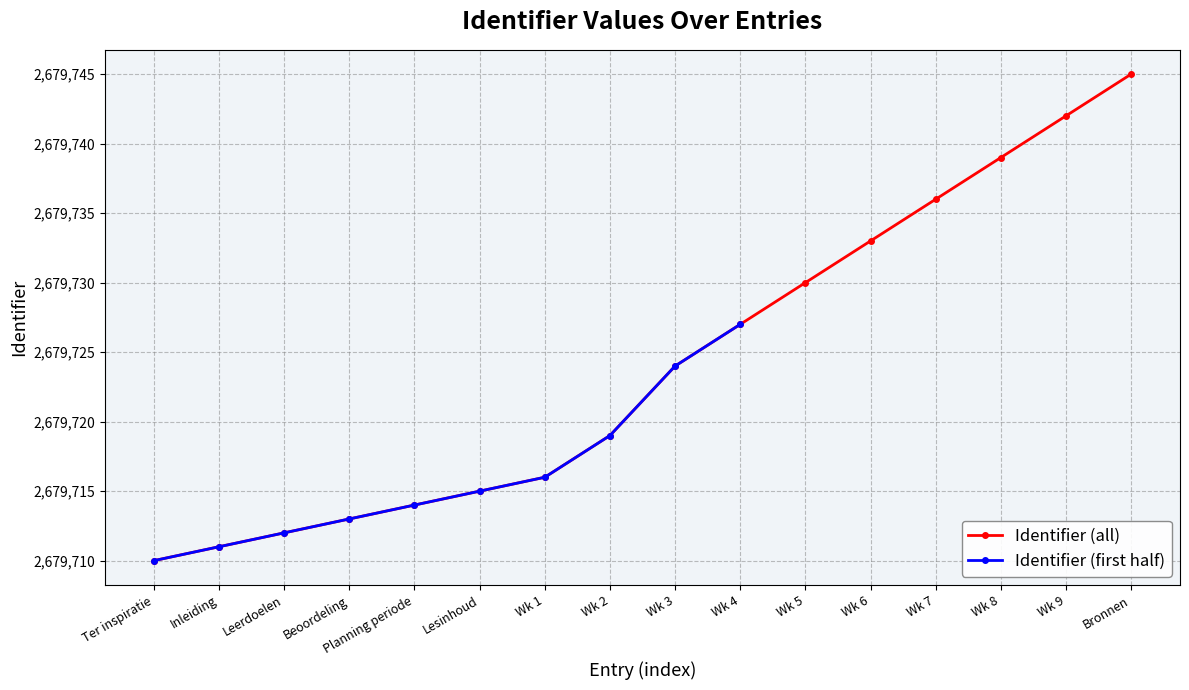

What is the smallest value displayed?

2679710